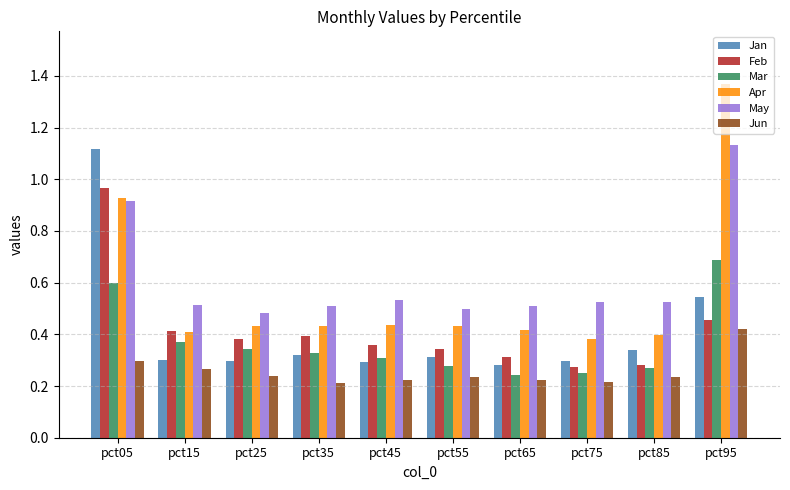

What is the sum of all Jan values?

4.1